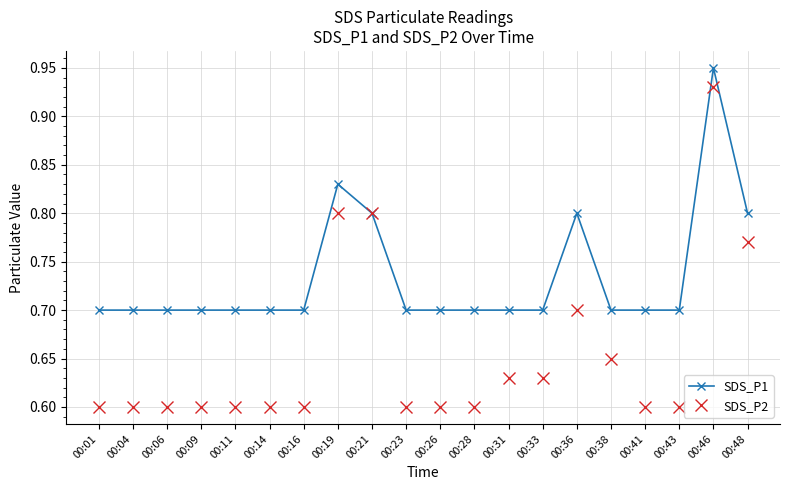

True or false: SDS_P1 has more than 1 interior local peaks.

True